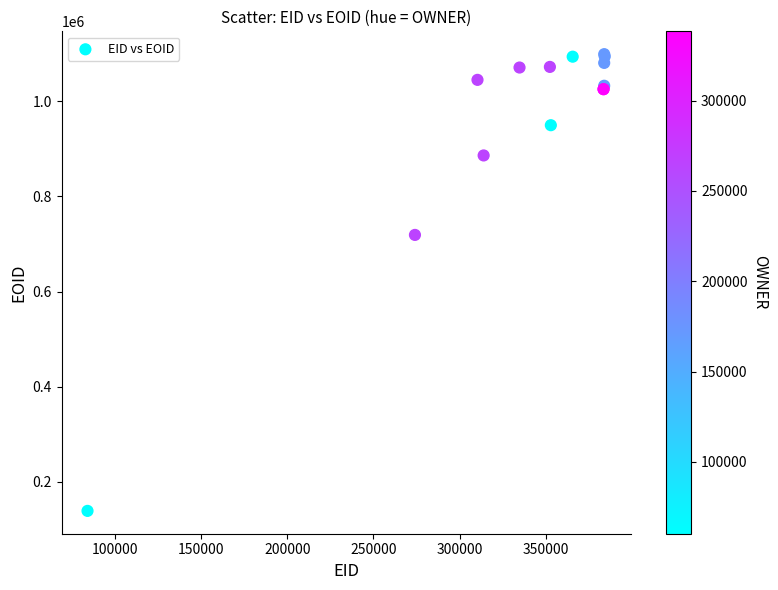

What Y value in the scatter plot is closest to 618920?

719094